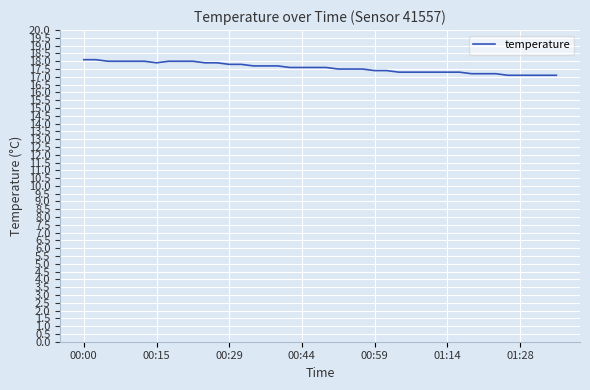

What is the average value?

17.6